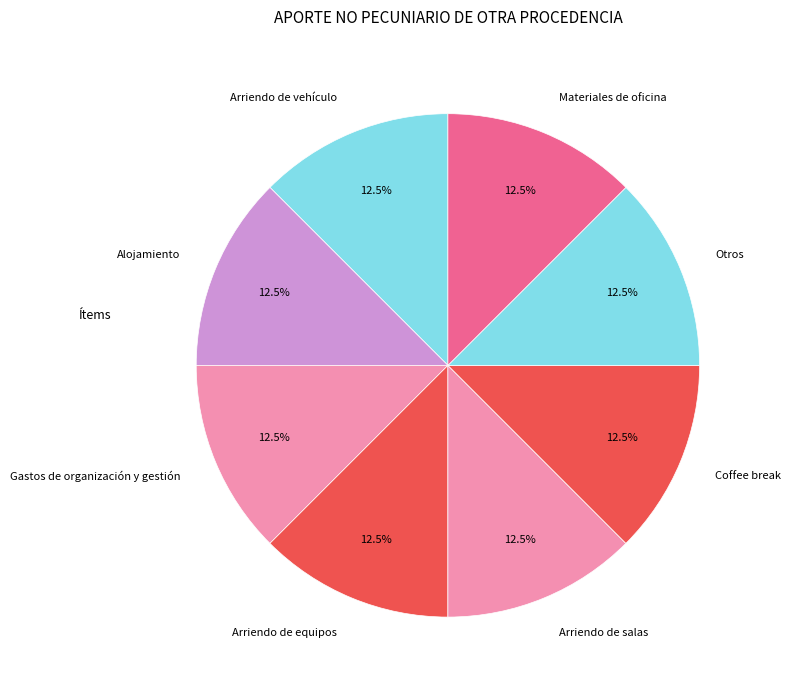

What is the ratio of the value at Arriendo de vehículo to the value at Materiales de oficina?

1.0